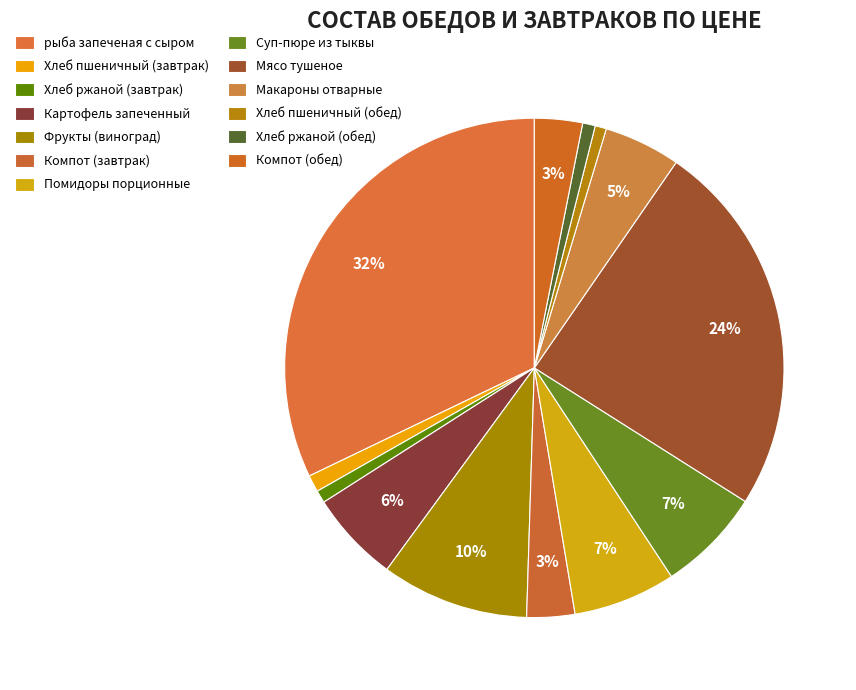

Combined, do Помидоры порционные and Компот (завтрак) account for over 50%?

No